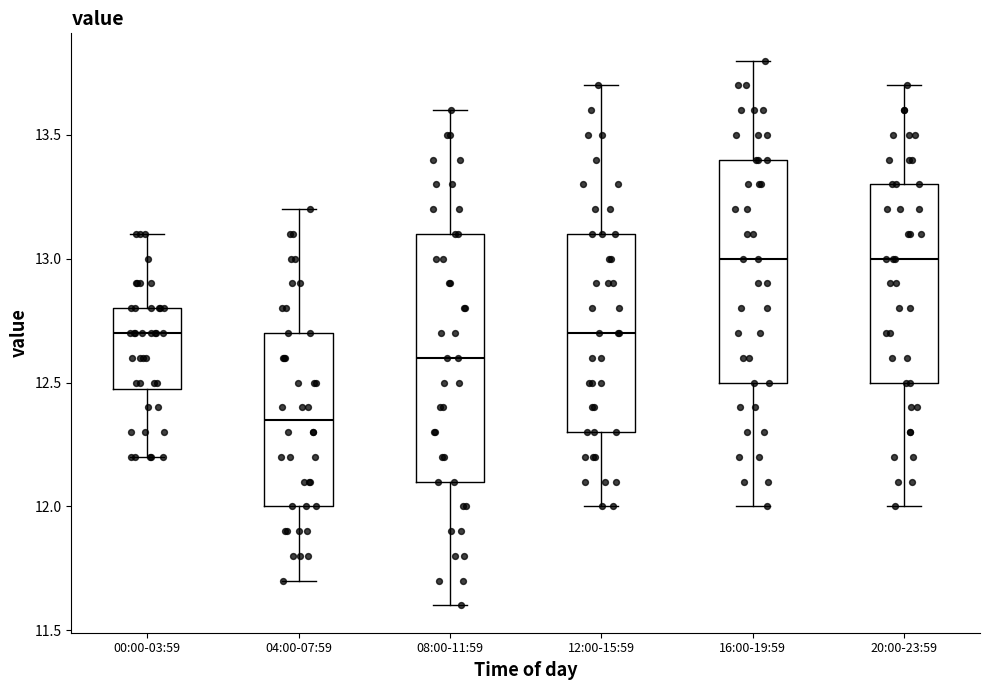

Where does the lower whisker of the box for 20:00-23:59 end on the y-axis? The values are not printed on the chart, so give them approximately, as read against the axis.

12.00